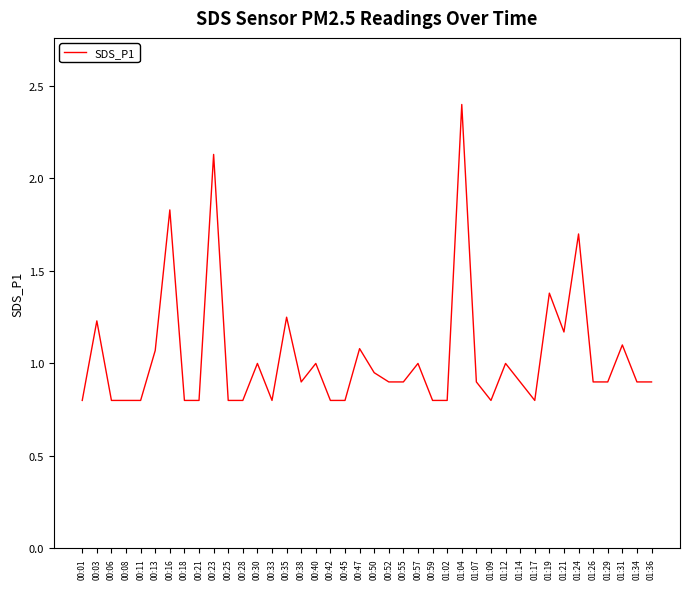

What is the greatest value displayed?

2.4